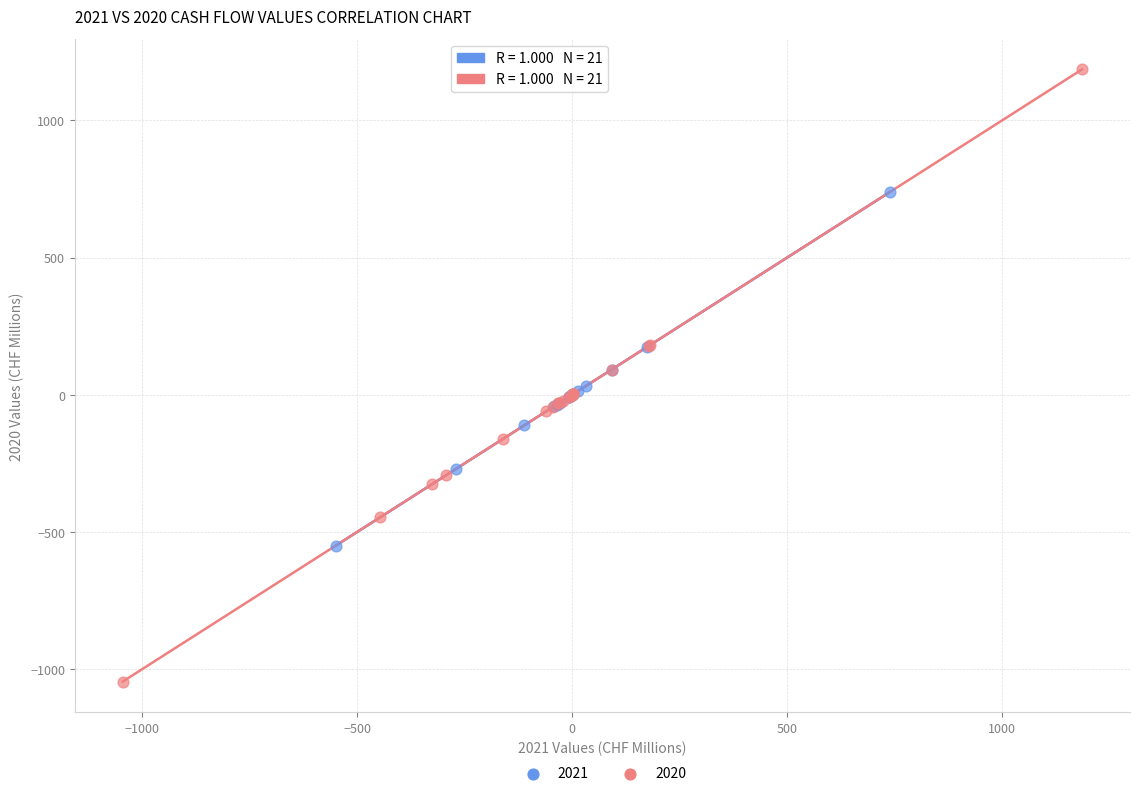

Which series contains the highest Y value?

2020